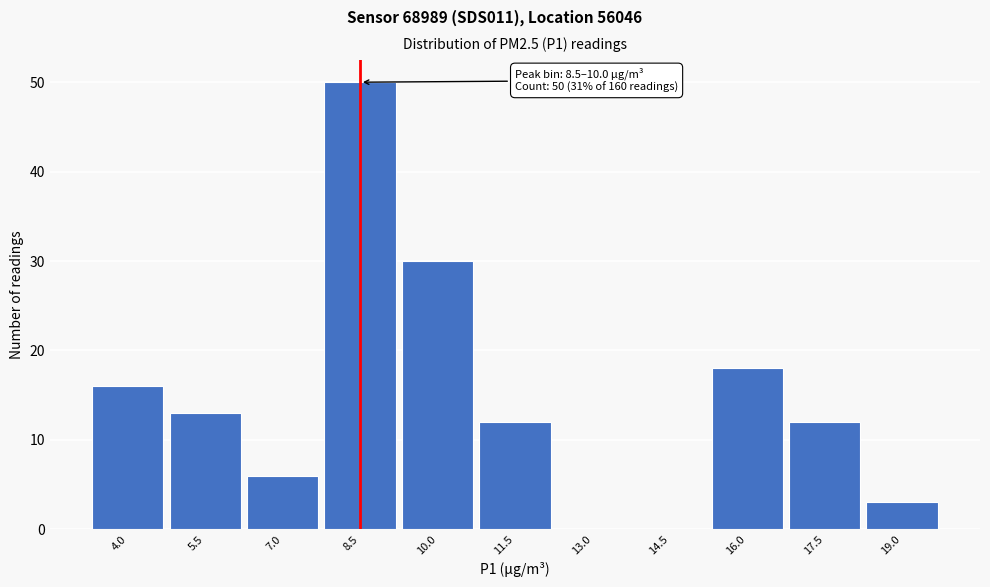

Reading right to left, list all the values displayed in this chart.

19.0=3	17.5=12	16.0=18	14.5=0	13.0=0	11.5=12	10.0=30	8.5=50	7.0=6	5.5=13	4.0=16